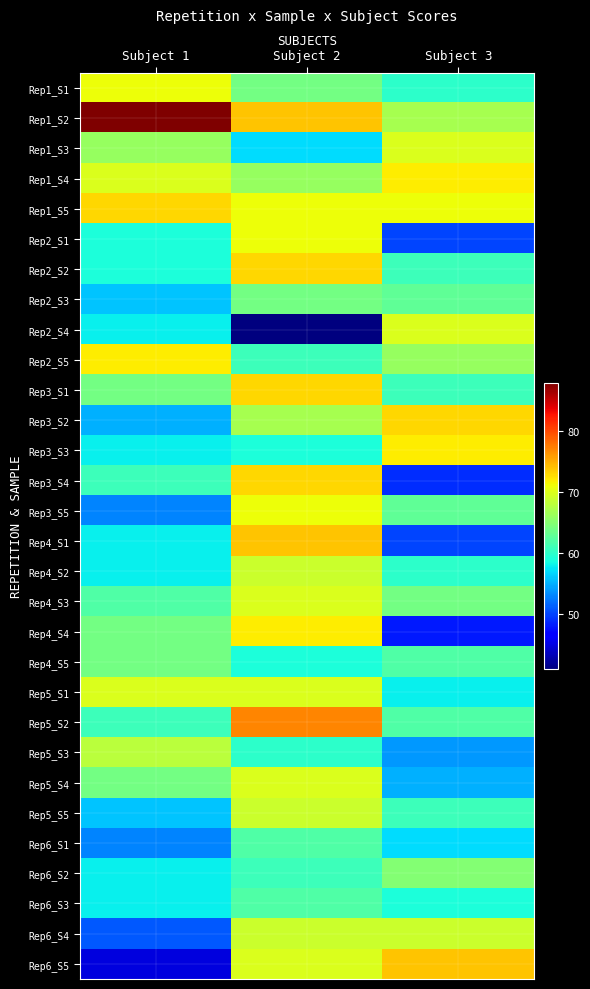

At which category is the sum across all series the highest?

Subject 2